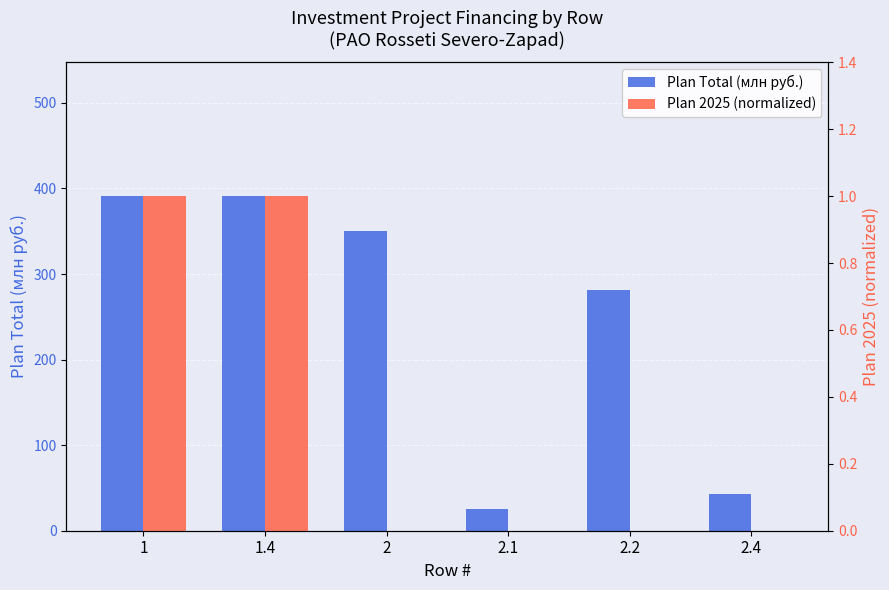

How many data points in Plan Total (млн руб.) are above 350?

2